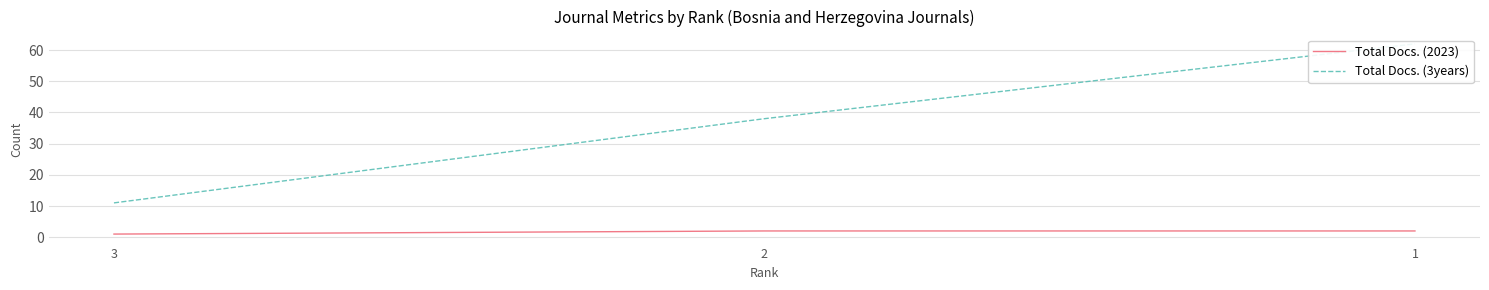

Between 3 and 2, which series saw the biggest shift?

Total Docs. (3years)